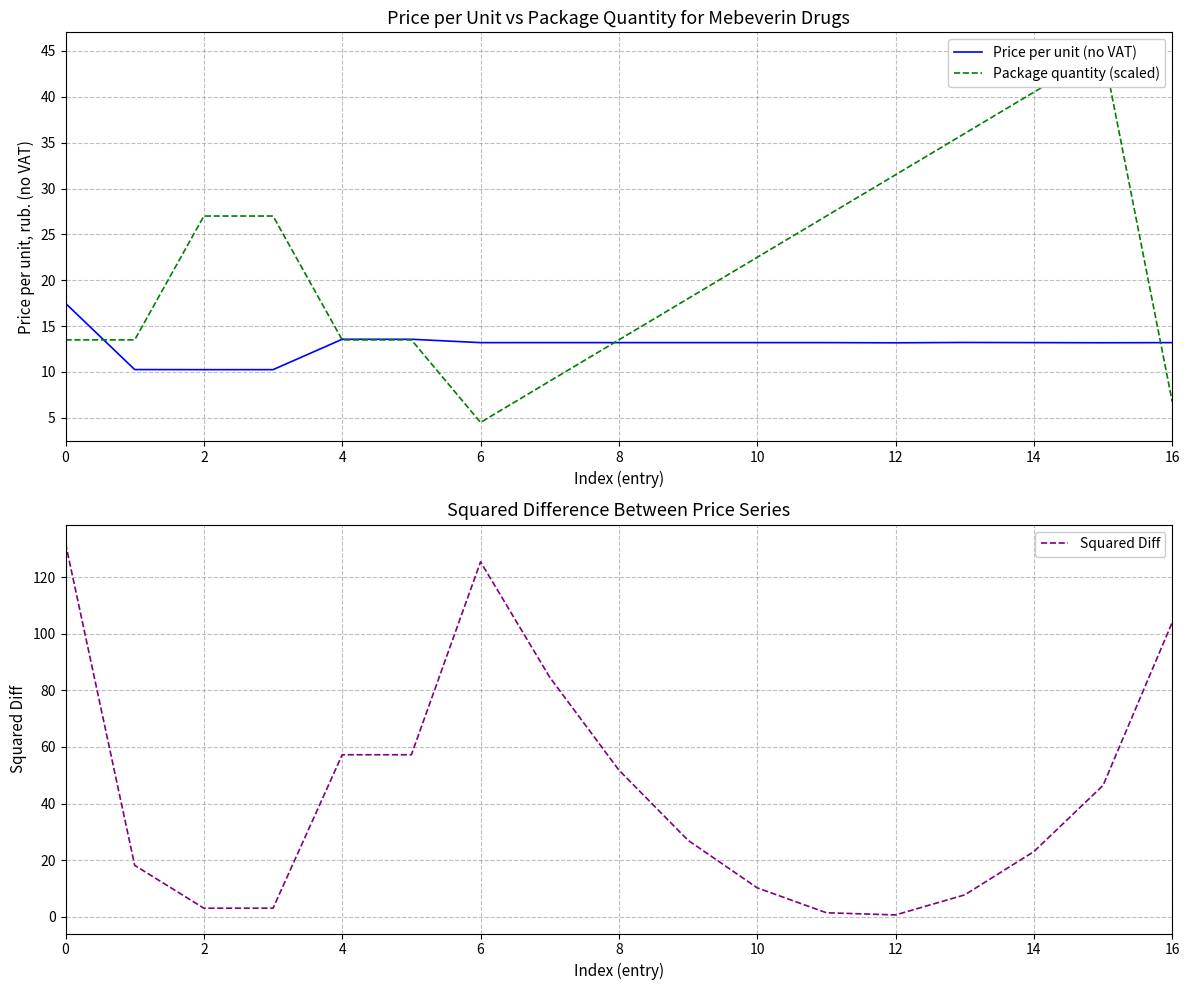

Which series has the largest total across all categories?

Squared Diff